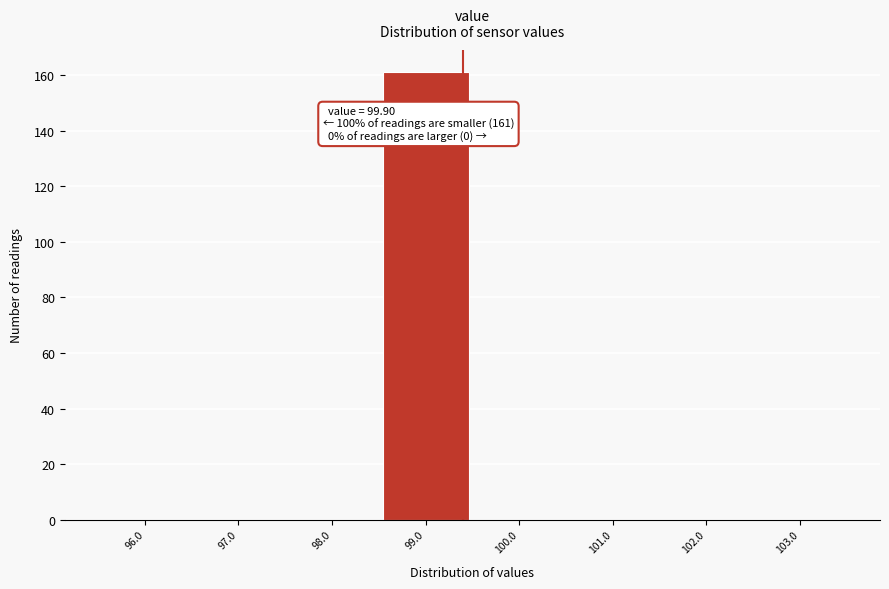

Reading left to right, transcribe all the data shown in this chart.

96.0=0	97.0=0	98.0=0	99.0=161	100.0=0	101.0=0	102.0=0	103.0=0